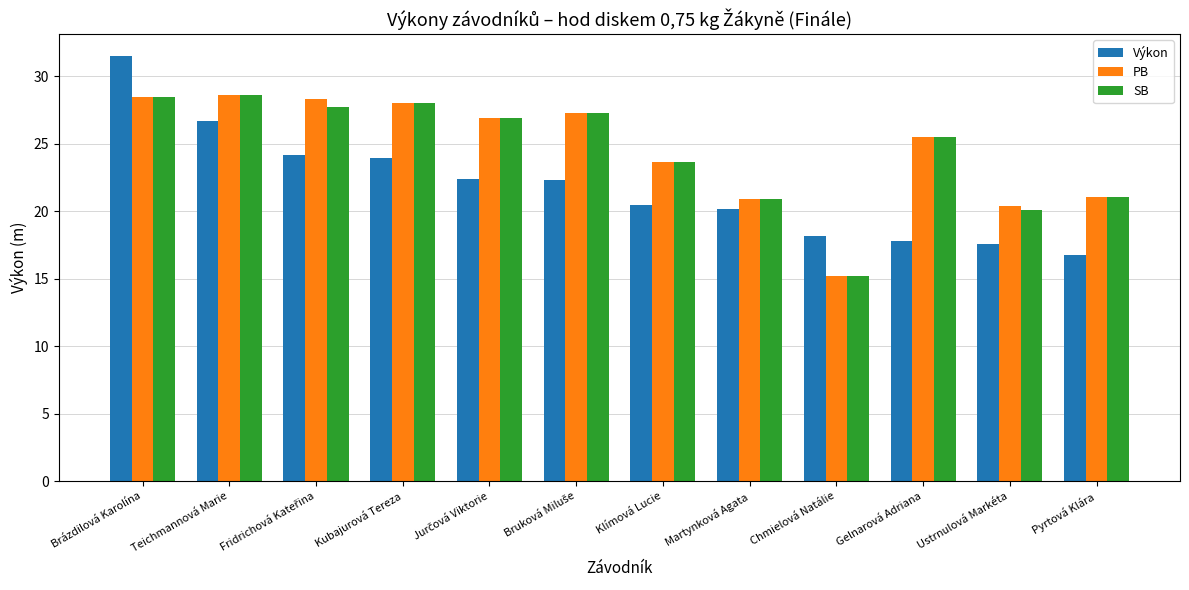

Read the SB value at Teichmannová Marie.

28.6